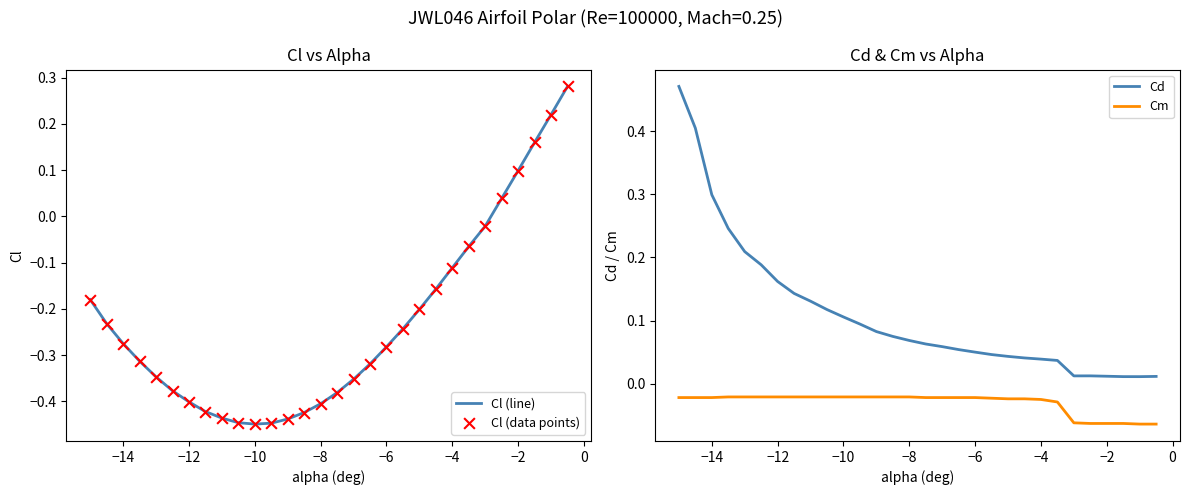

At how many categories does at least one series exceed 0?

30